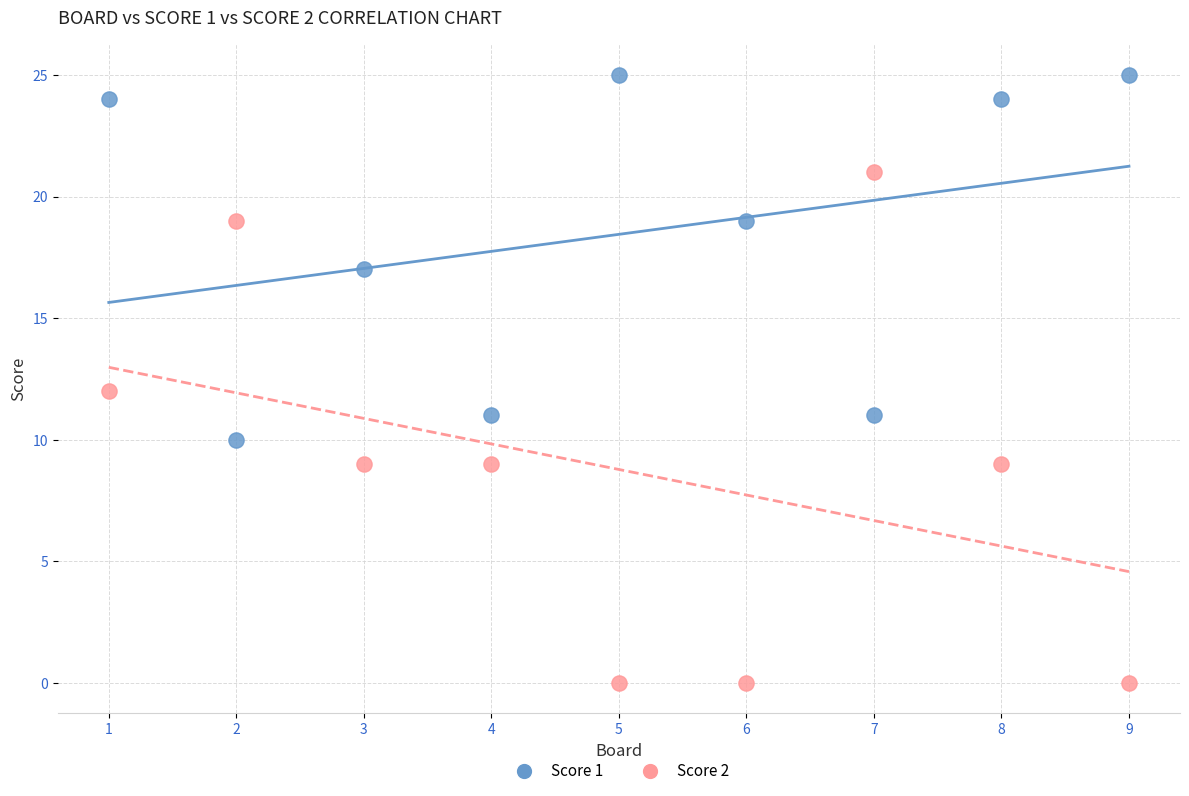

What are all the series names shown in the legend?

Score 1, Score 2